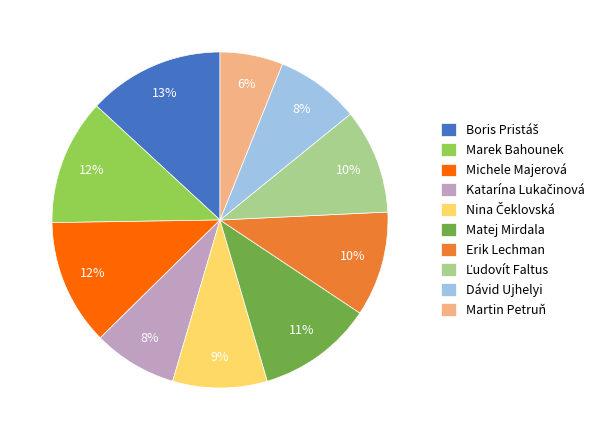

To the nearest percent, what percentage of the pie is Michele Majerová?

12%